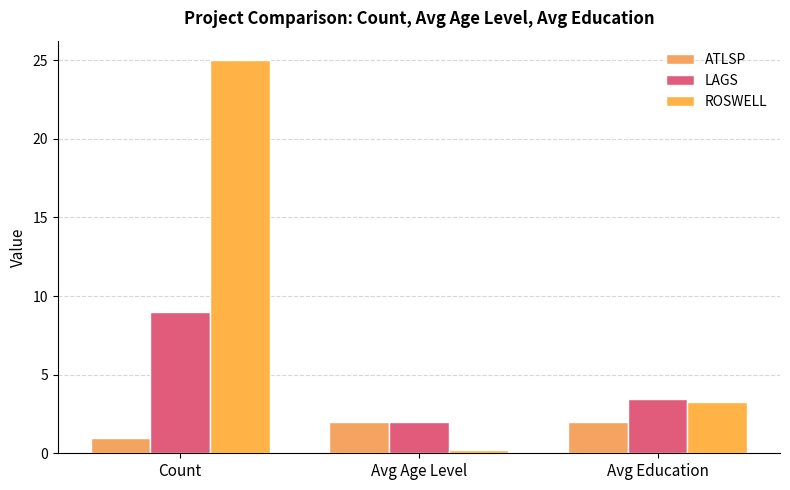

Which label corresponds to the smallest value in the chart?

Avg Age Level